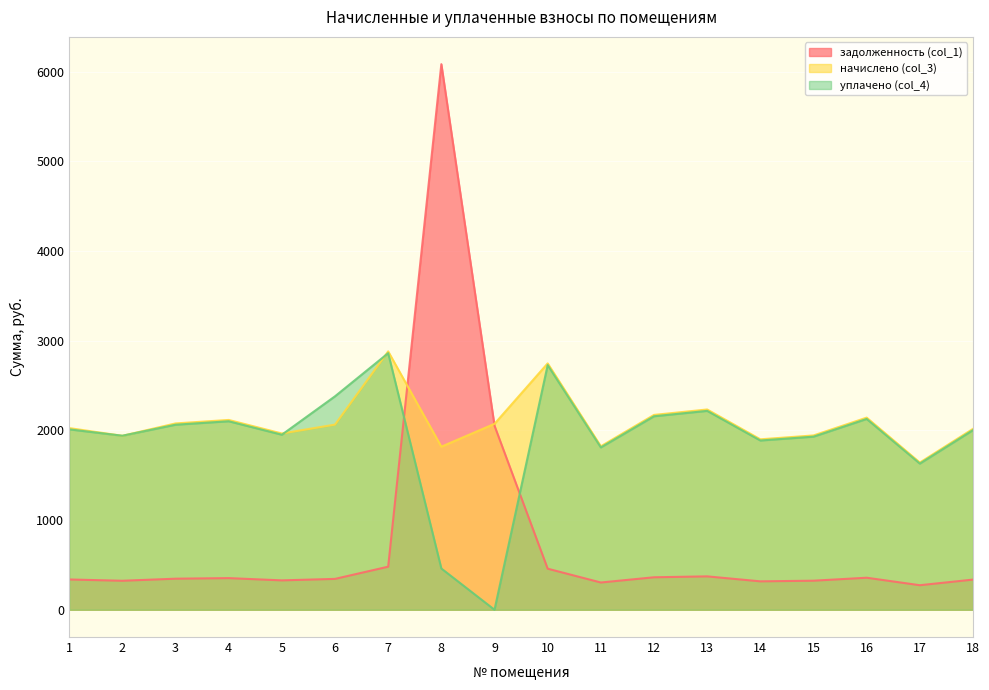

How many lines are shown in the chart?

3